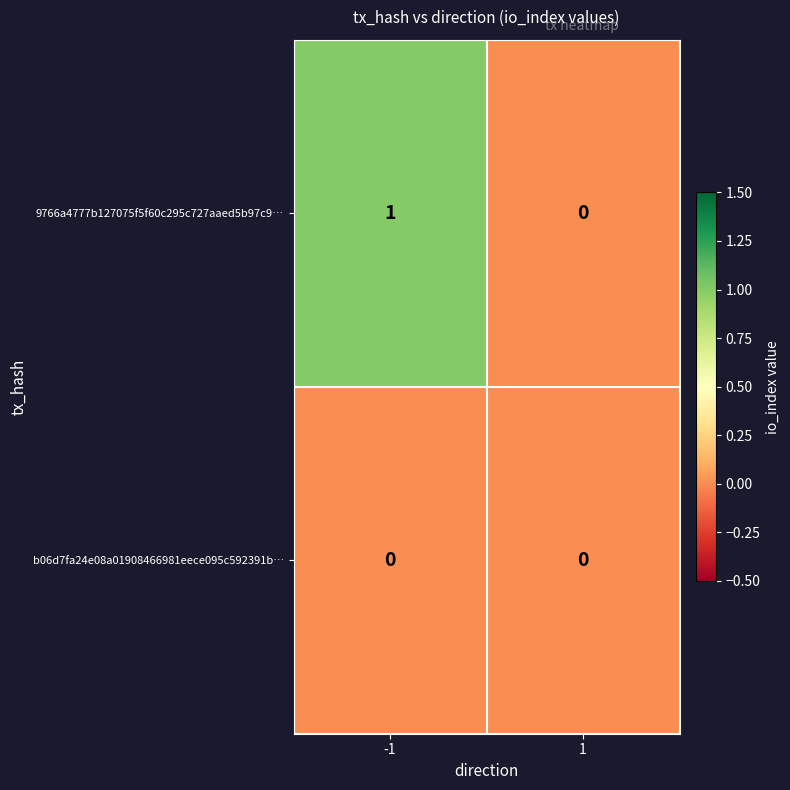

At -1, list the series in order from largest to smallest.

9766a4777b127075f5f60c295c727aaed5b97c9…, b06d7fa24e08a01908466981eece095c592391b…